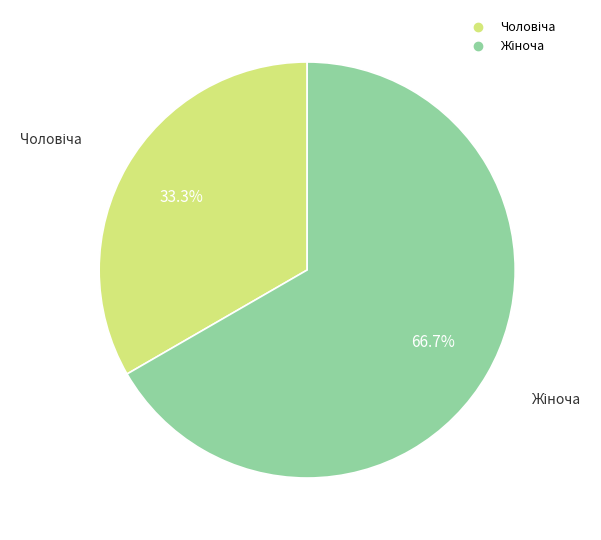

Does any single category account for the majority?

Yes